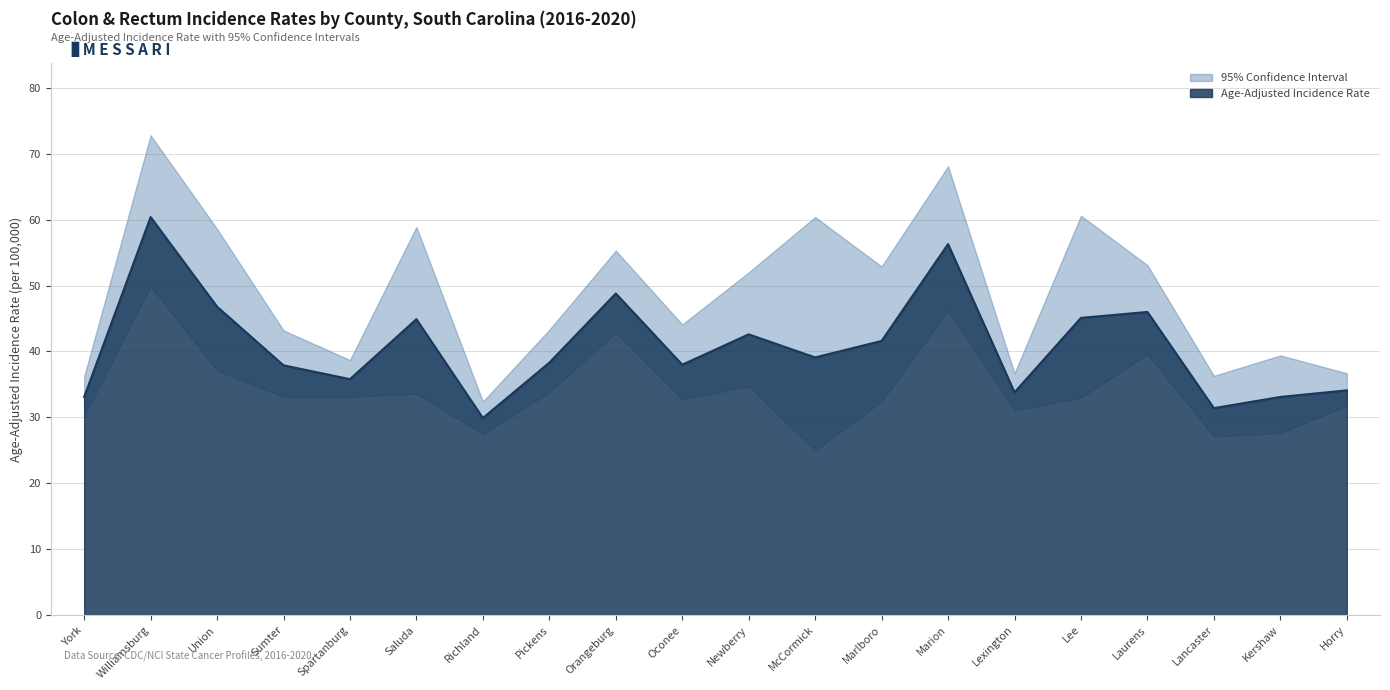

Rank the categories by Age-Adjusted Incidence Rate value from highest to lowest.

Williamsburg, Marion, Orangeburg, Union, Laurens, Lee, Saluda, Newberry, Marlboro, McCormick, Pickens, Oconee, Sumter, Spartanburg, Horry, Lexington, York, Kershaw, Lancaster, Richland